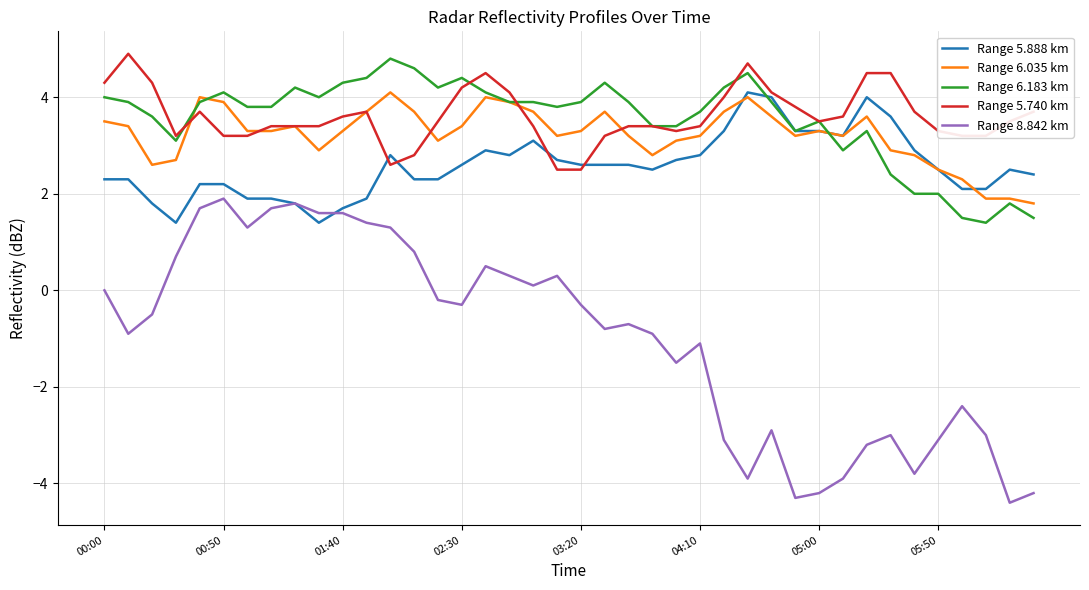

Which series has the widest spread of values?

Range 8.842 km